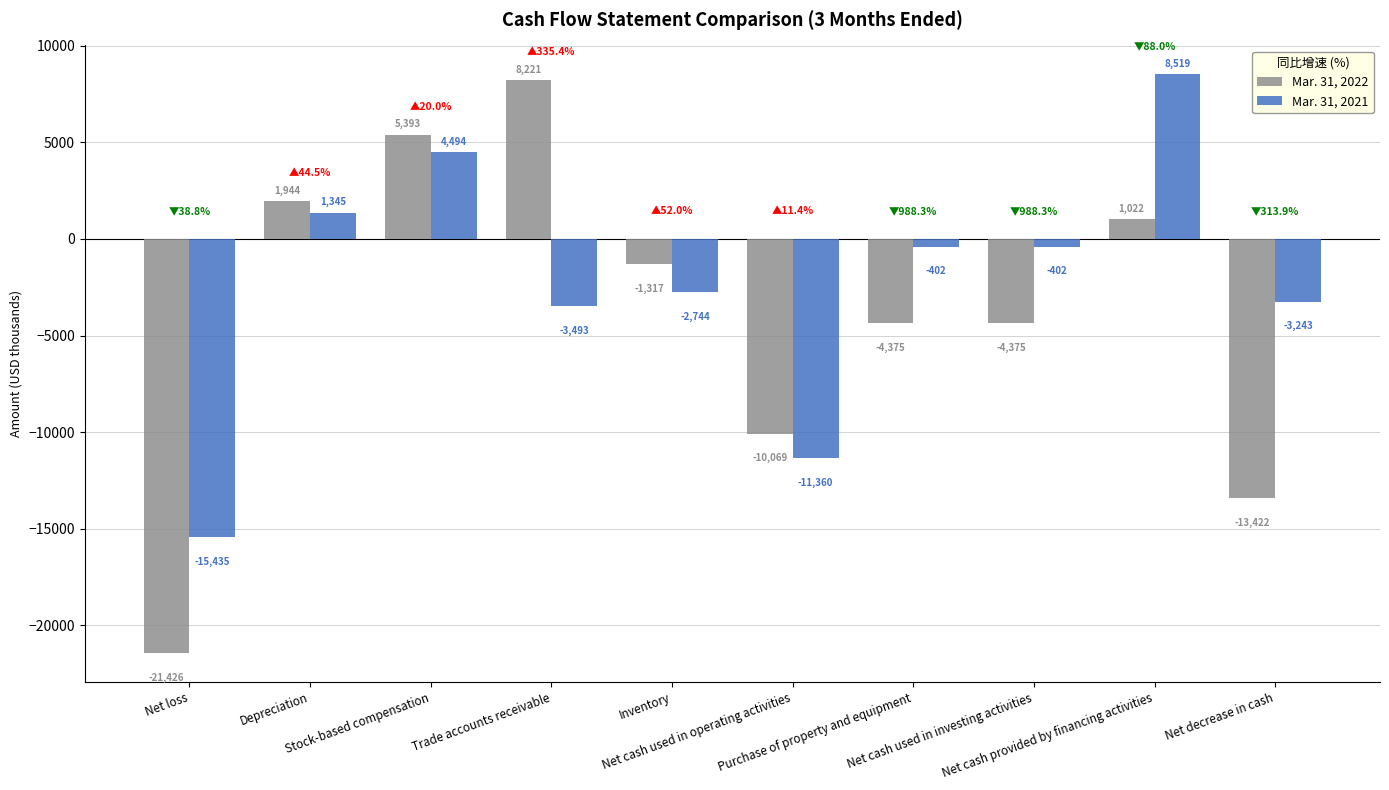

Reading right to left, transcribe all the data shown in this chart.

Mar. 31, 2022: -13422	1022	-4375	-4375	-10069	-1317	8221	5393	1944	-21426
Mar. 31, 2021: -3243	8519	-402	-402	-11360	-2744	-3493	4494	1345	-15435